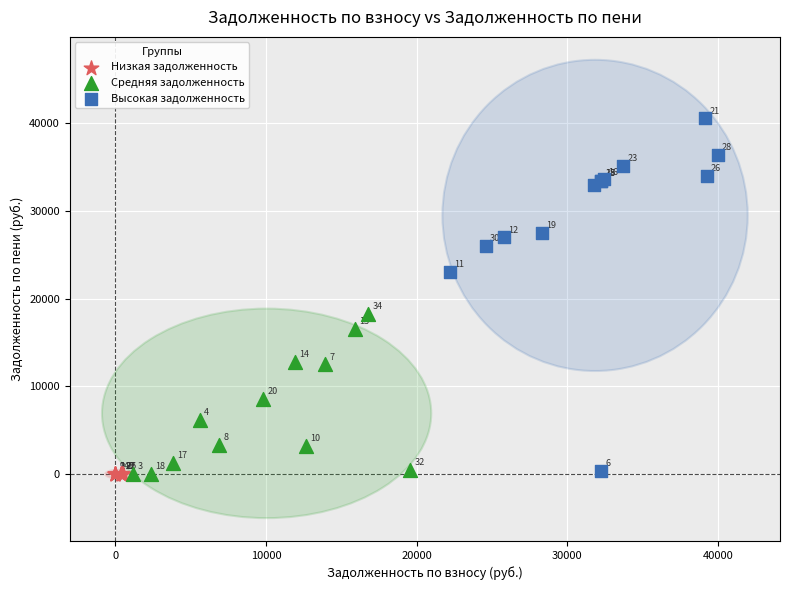

Which series has the largest Y range (max minus min)?

Высокая задолженность